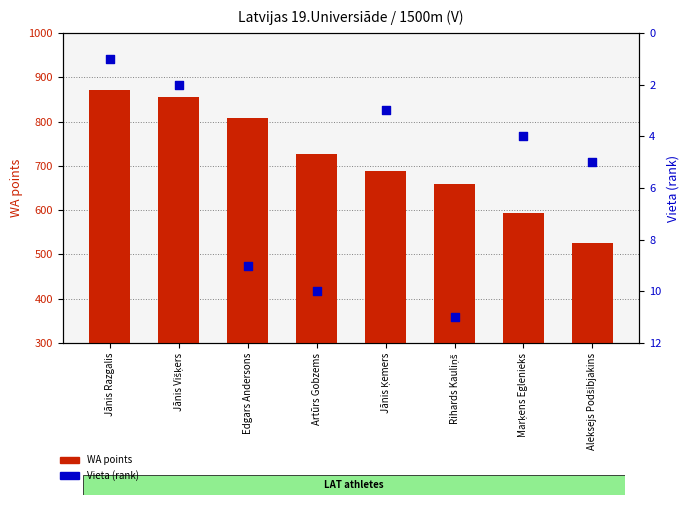

Which series has the widest spread of Y values?

WA points